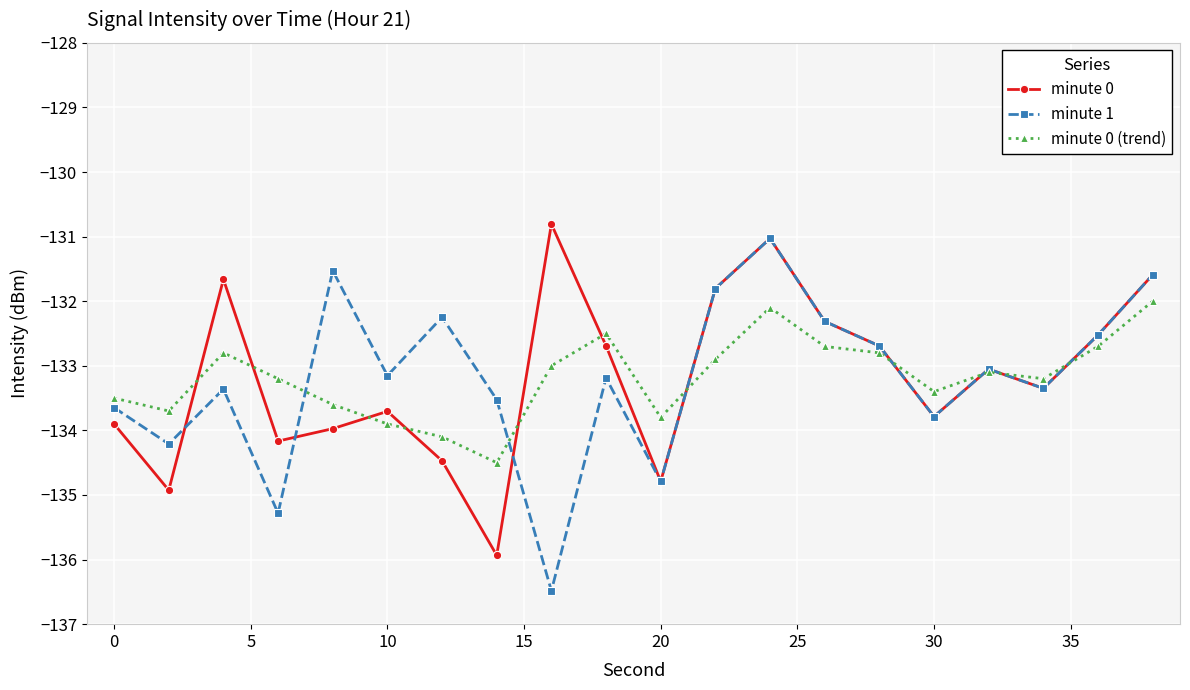

What is the value of the minute 0 point at the 1st from the left?

-133.9